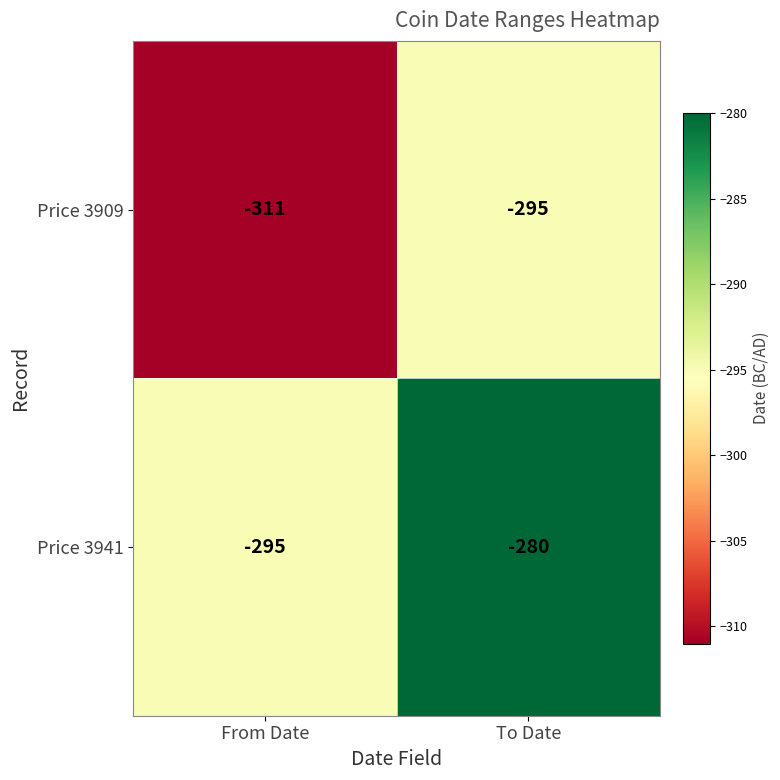

Where is Price 3909 nearest to the value -303?

From Date